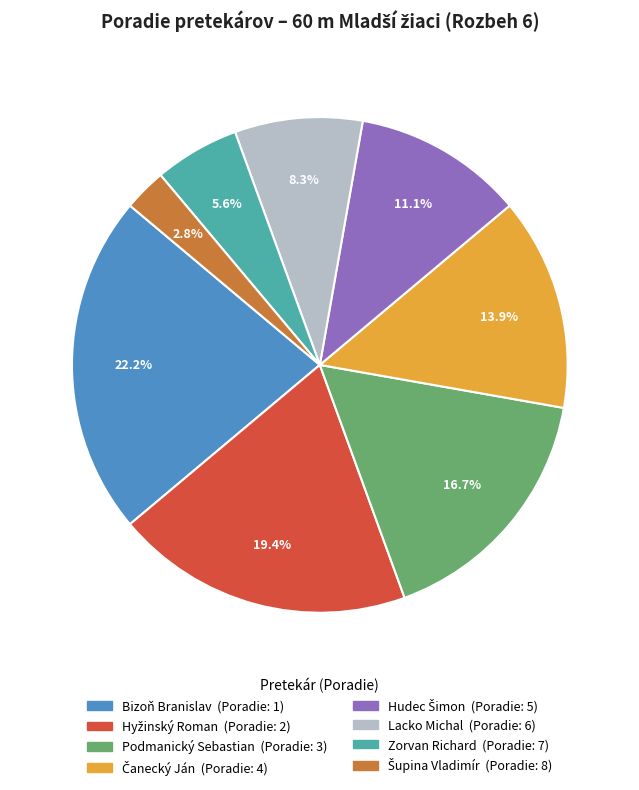

What is the largest slice in the pie chart?

Bizoň Branislav